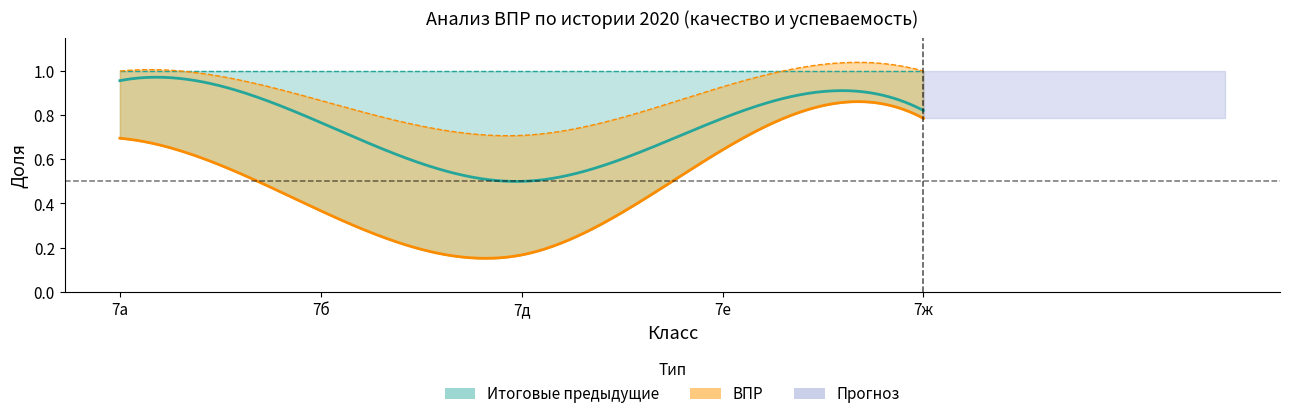

What is the spread (max minus min) of values at 7е?

0.4